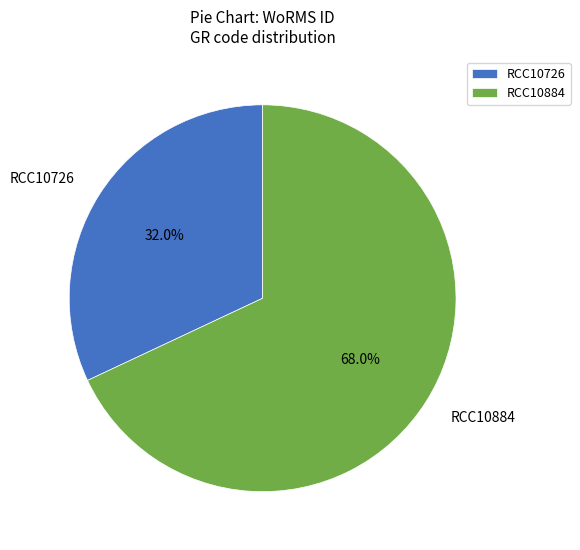

Rank the categories by value from highest to lowest.

RCC10884, RCC10726